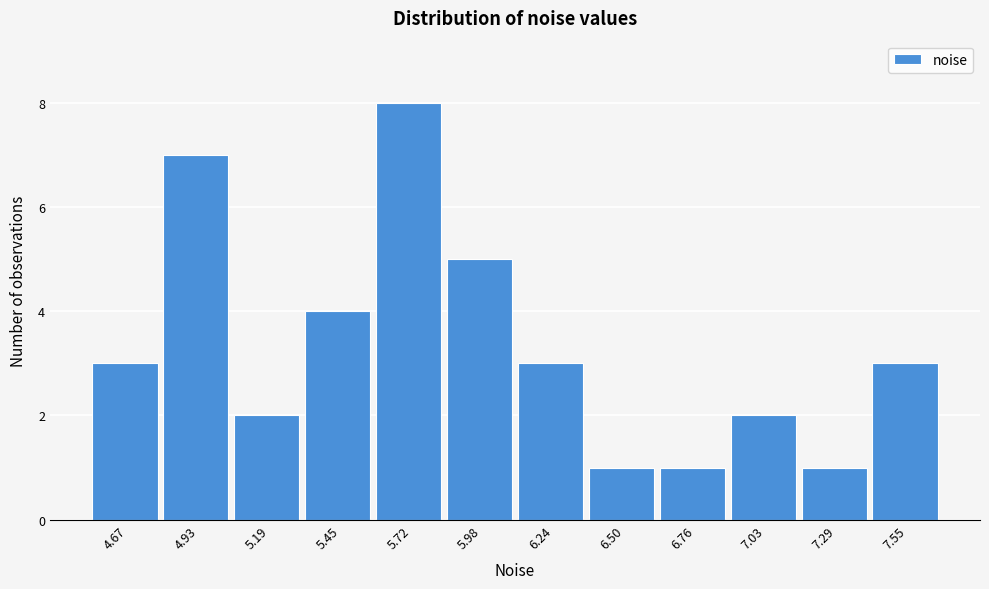

Reading left to right, what are all the values shown in this chart?

4.67=3	4.93=7	5.19=2	5.45=4	5.72=8	5.98=5	6.24=3	6.50=1	6.76=1	7.03=2	7.29=1	7.55=3